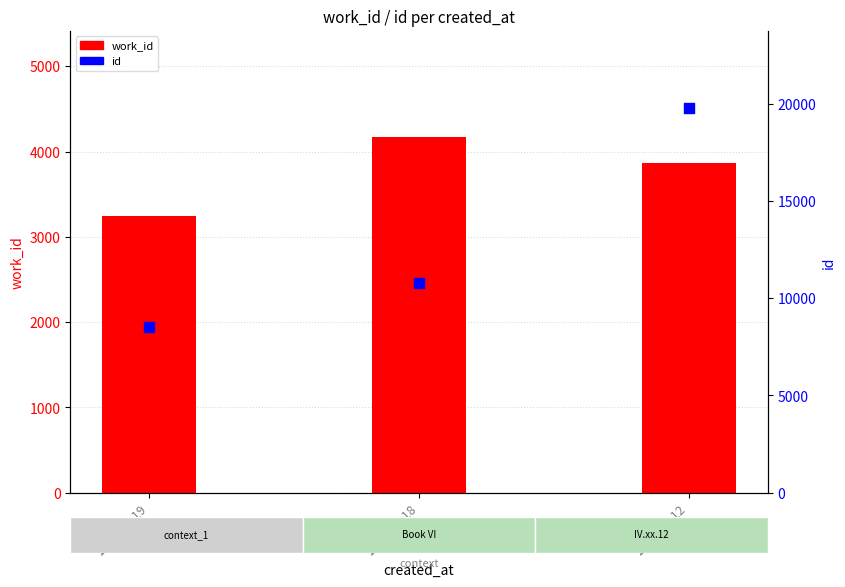

Which series contains the highest Y value?

id